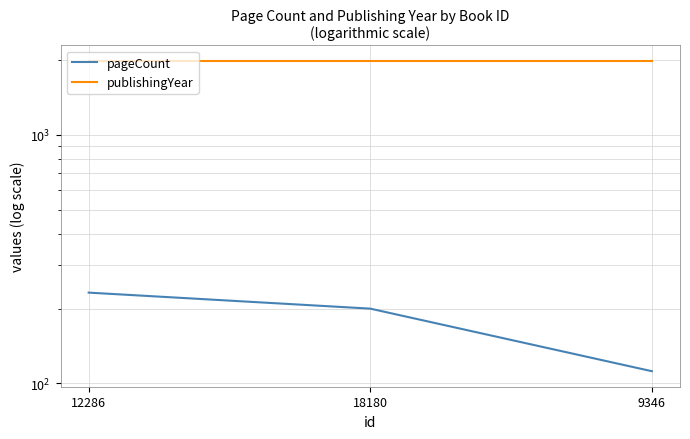

What is the label of the 3rd point from the right?

12286